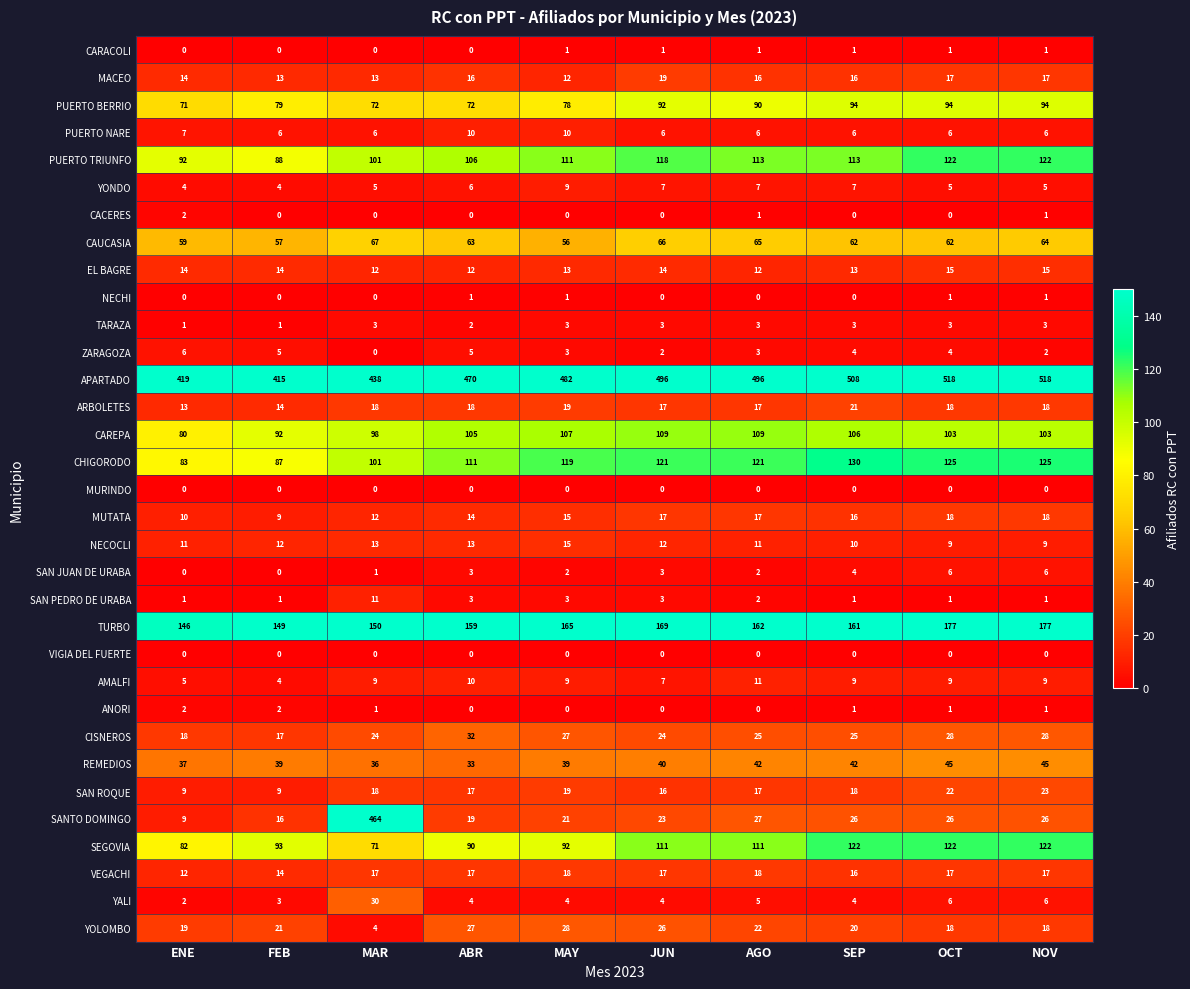

At which label is CHIGORODO closest to 106?

MAR